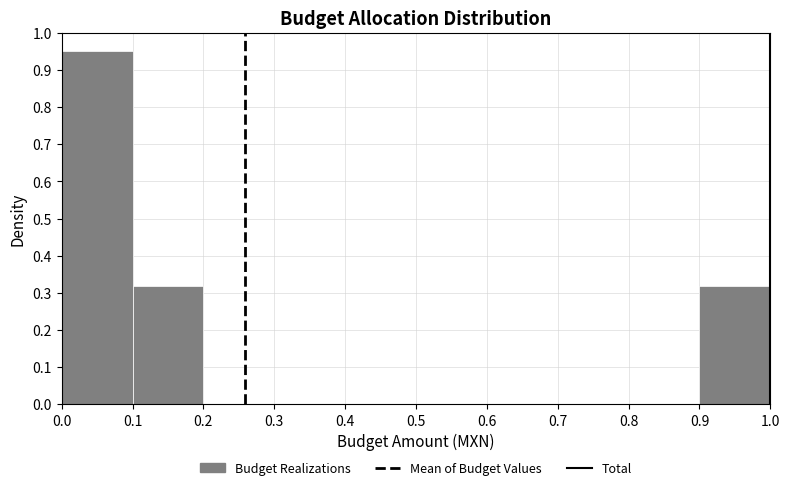

How tall is the bar that spans 0.0 to 0.1 on the x-axis? The values are not printed on the chart, so give them approximately, as read against the axis.

0.95